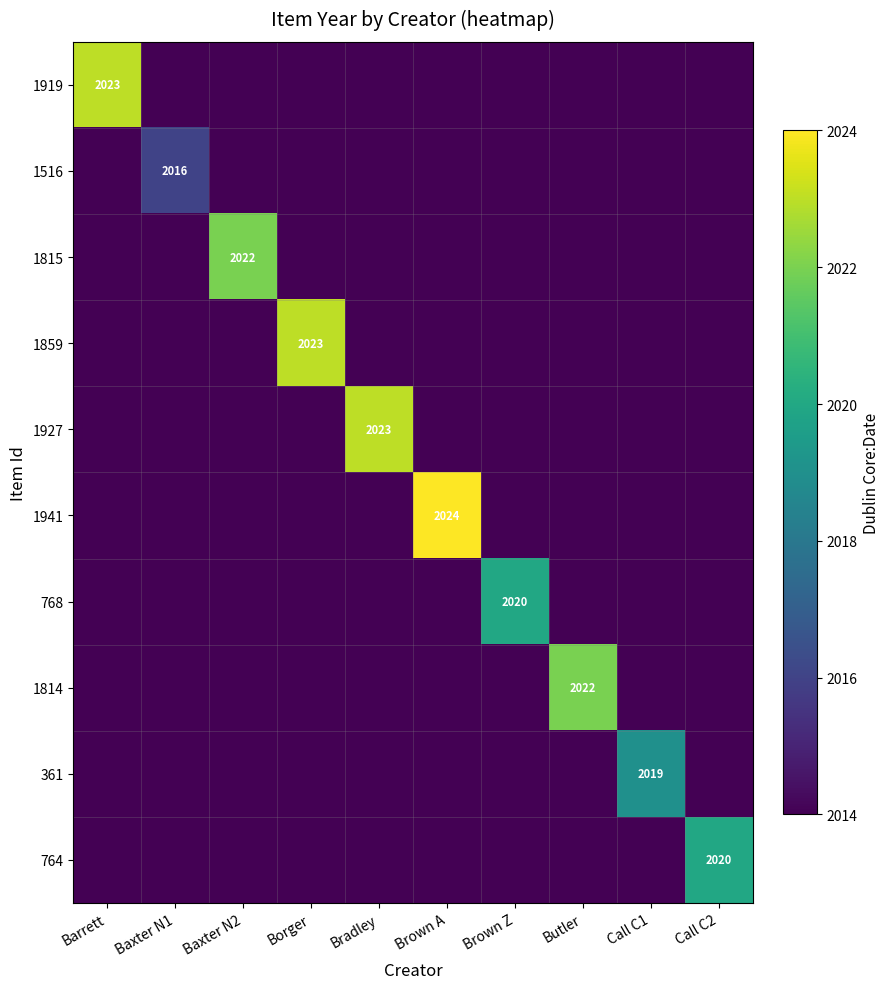

What is the difference between the maximum and minimum values in the 1815 series?

8